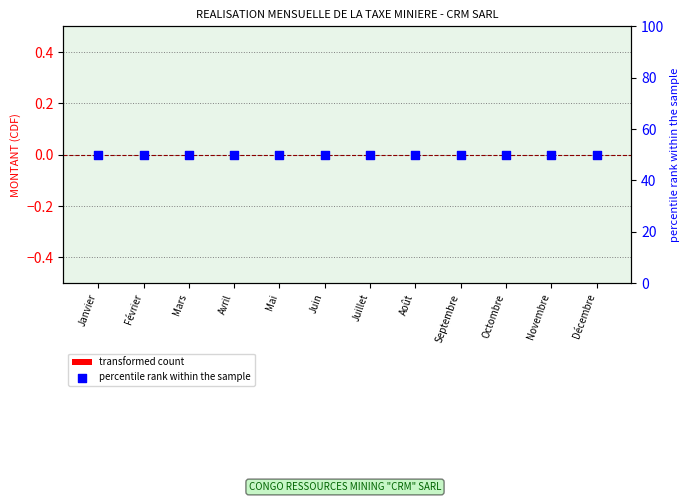

Is the value of percentile rank within the sample at Novembre greater than the value of transformed count at Octombre?

Yes